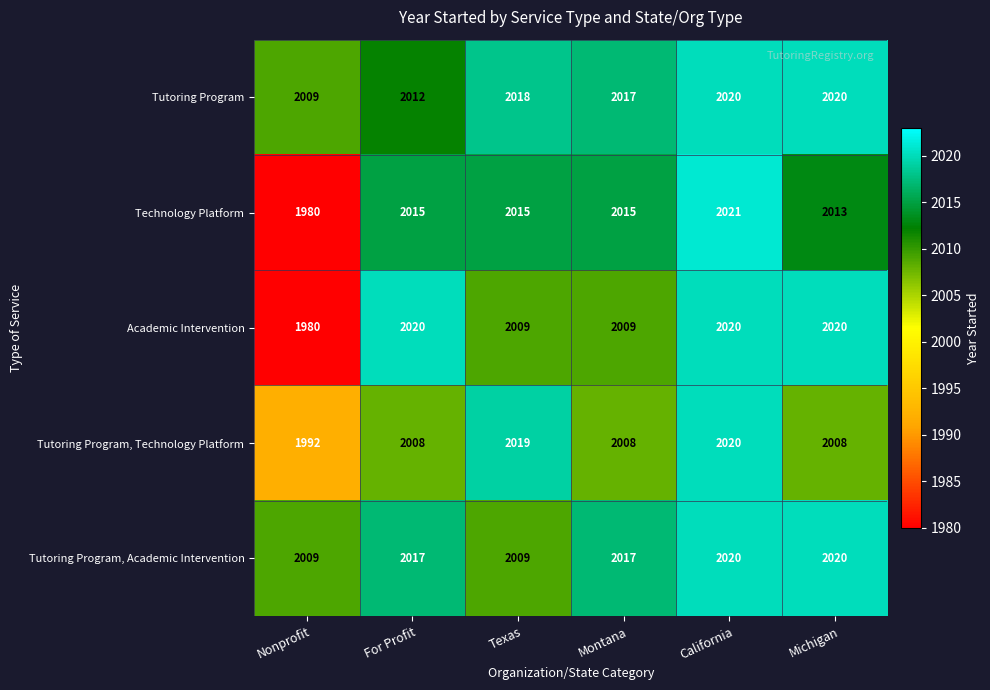

True or false: Tutoring Program, Academic Intervention has a value of 2017 at For Profit.

True